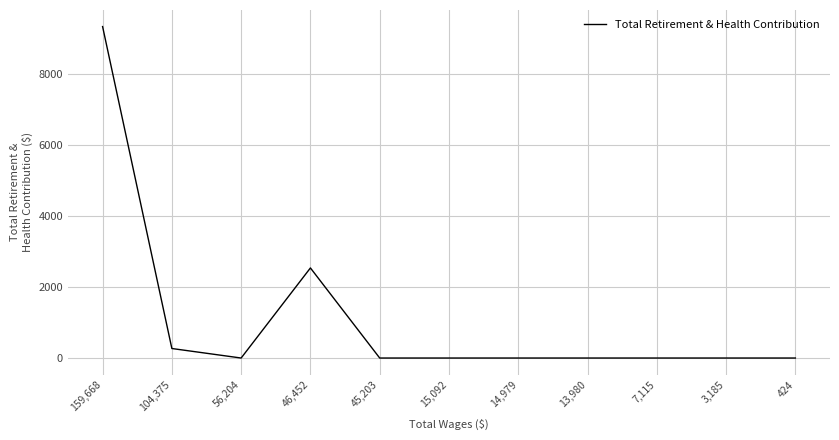

Where is the first local minimum?

56,204